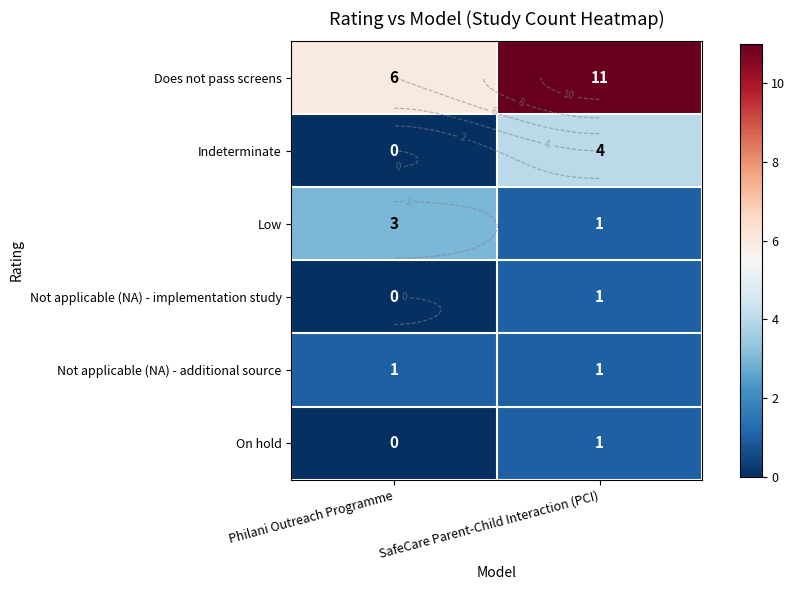

Which label corresponds to the smallest value in the chart?

Philani Outreach Programme